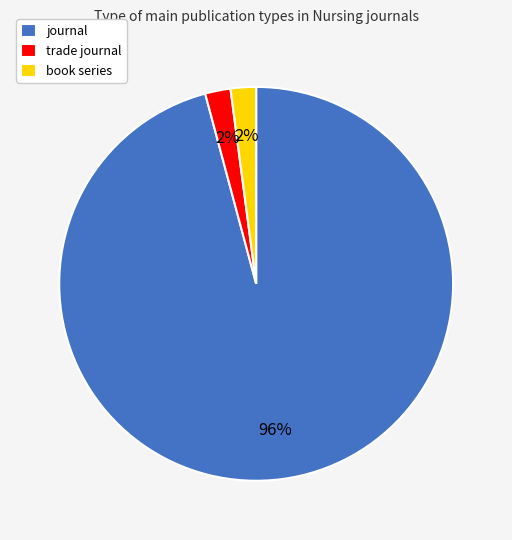

To the nearest percent, what is the average slice percentage?

33%